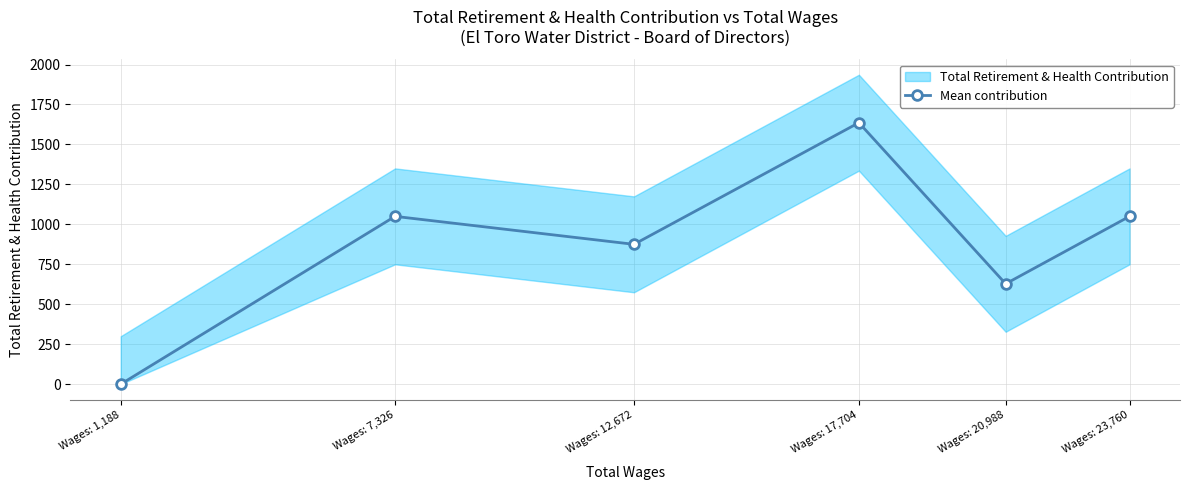

Between Wages: 1,188 and Wages: 7,326, which is larger?

Wages: 7,326